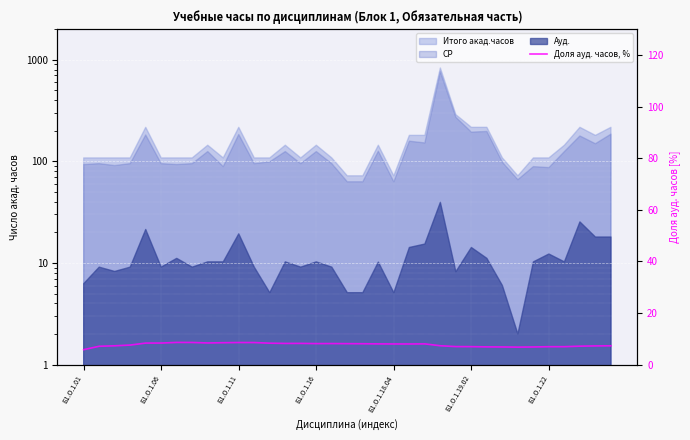

What is the smallest value displayed?

5.8